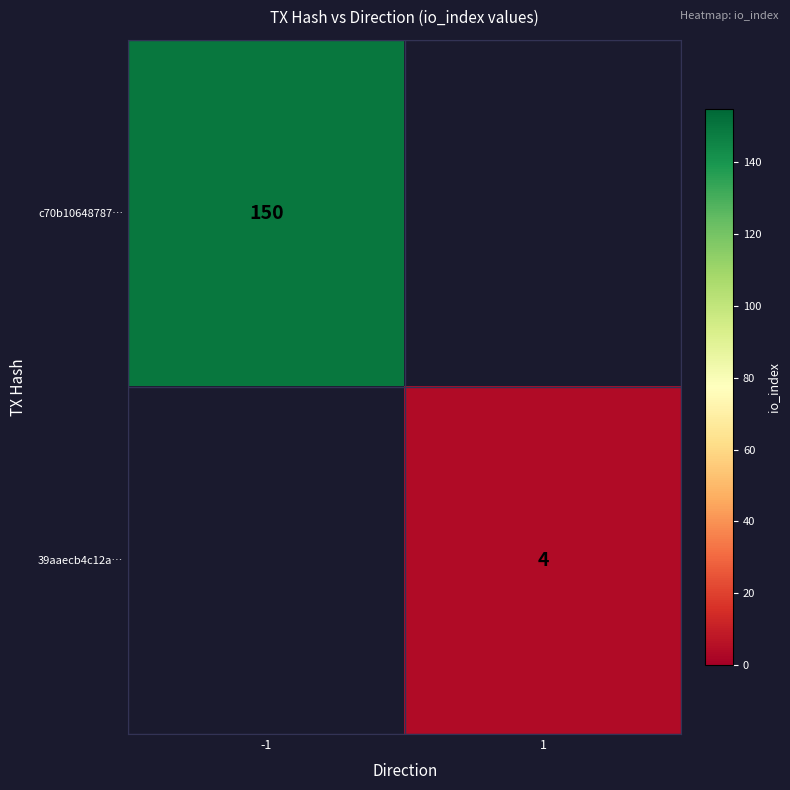

Is the value of c70b10648787… at -1 greater than the value of 39aaecb4c12a… at 1?

Yes